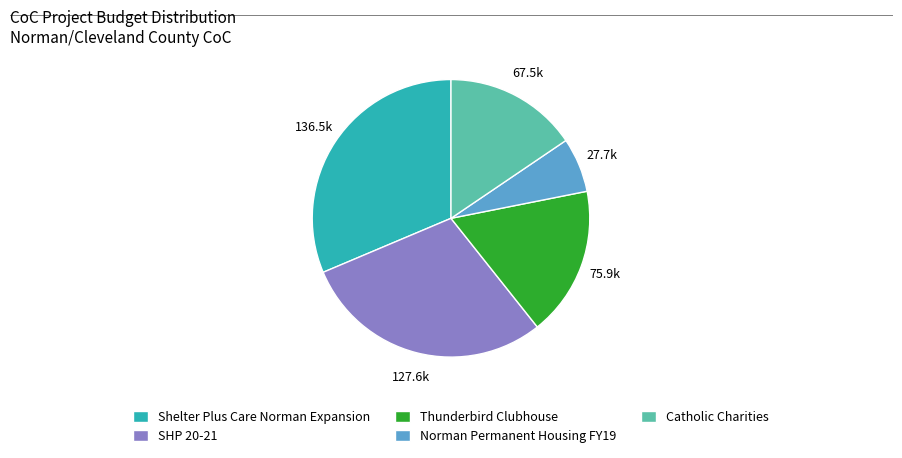

Rank the categories by value from highest to lowest.

Shelter Plus Care Norman Expansion, SHP 20-21, Thunderbird Clubhouse, Catholic Charities, Norman Permanent Housing FY19